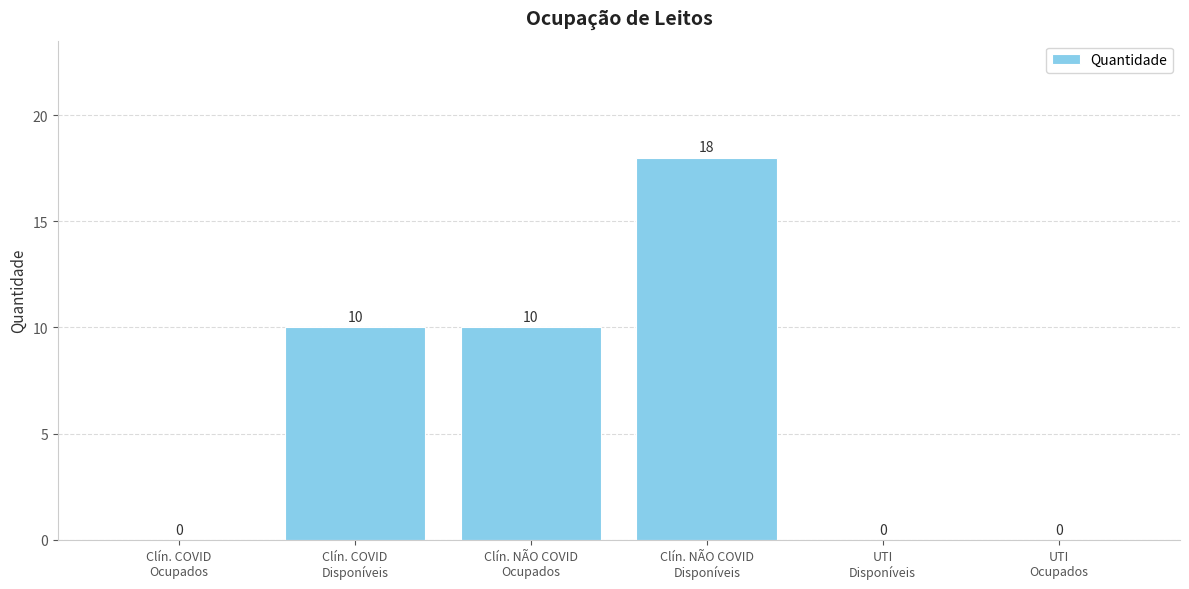

What is the greatest value displayed?

18